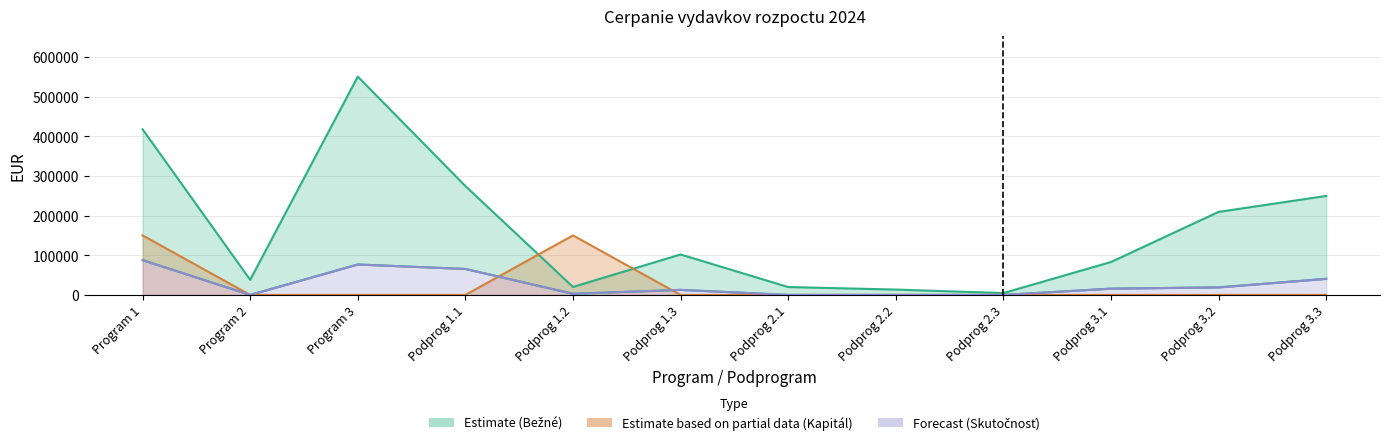

What is the difference between the maximum and second lowest values in the Rozpocet Kapital series?

150000.0